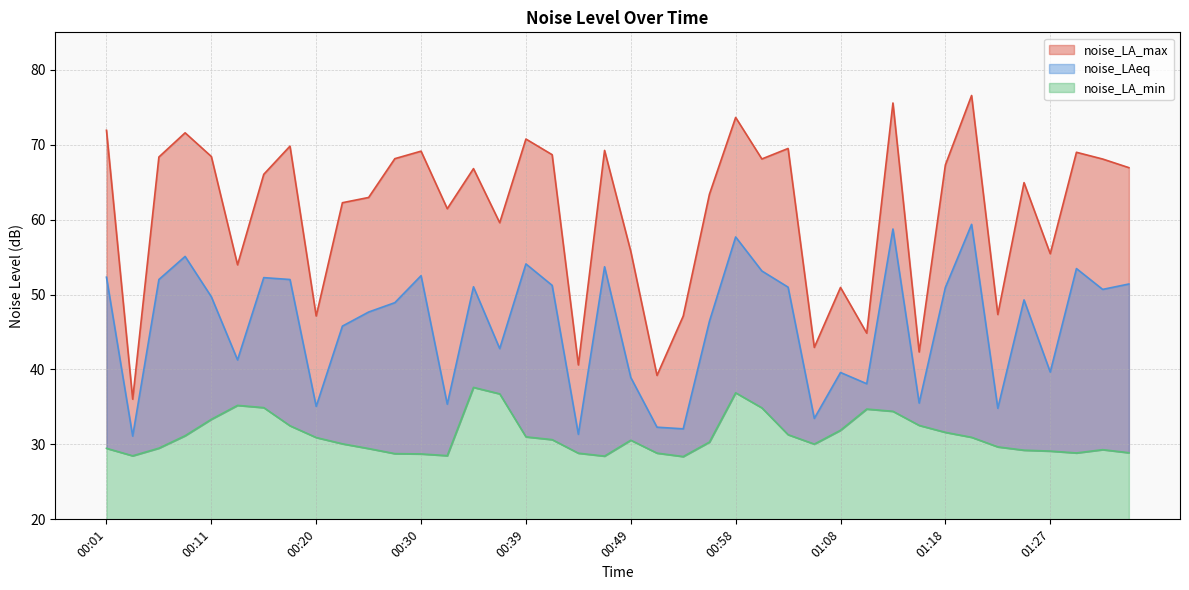

Reading right to left, transcribe all the data shown in this chart.

noise_LA_max: 01:35=66.9	01:32=68.1	01:30=69.0	01:27=55.5	01:25=64.9	01:23=47.3	01:20=76.6	01:18=67.3	01:15=42.3	01:13=75.6	01:10=44.9	01:08=51.0	01:06=43.0	01:03=69.5	01:01=68.1	00:58=73.6	00:56=63.4	00:54=47.1	00:51=39.2	00:49=55.8	00:47=69.2	00:44=40.6	00:42=68.7	00:39=70.8	00:37=59.6	00:35=66.8	00:32=61.5	00:30=69.1	00:28=68.1	00:25=63.0	00:23=62.3	00:20=47.1	00:18=69.8	00:16=66.0	00:13=54.0	00:11=68.4	00:09=71.6	00:06=68.4	00:04=36.0	00:01=71.9
noise_LAeq: 01:35=51.4	01:32=50.7	01:30=53.5	01:27=39.7	01:25=49.3	01:23=34.8	01:20=59.4	01:18=51.0	01:15=35.5	01:13=58.8	01:10=38.1	01:08=39.6	01:06=33.5	01:03=51.0	01:01=53.1	00:58=57.7	00:56=46.4	00:54=32.1	00:51=32.3	00:49=38.9	00:47=53.7	00:44=31.4	00:42=51.2	00:39=54.1	00:37=42.8	00:35=51.0	00:32=35.4	00:30=52.5	00:28=48.9	00:25=47.7	00:23=45.8	00:20=35.1	00:18=52.0	00:16=52.3	00:13=41.3	00:11=49.7	00:09=55.1	00:06=52.0	00:04=31.1	00:01=52.3
noise_LA_min: 01:35=28.9	01:32=29.3	01:30=28.9	01:27=29.1	01:25=29.2	01:23=29.7	01:20=30.9	01:18=31.6	01:15=32.5	01:13=34.4	01:10=34.7	01:08=31.9	01:06=30.0	01:03=31.3	01:01=34.9	00:58=36.9	00:56=30.3	00:54=28.4	00:51=28.8	00:49=30.6	00:47=28.4	00:44=28.8	00:42=30.6	00:39=31.0	00:37=36.8	00:35=37.6	00:32=28.5	00:30=28.7	00:28=28.8	00:25=29.4	00:23=30.1	00:20=30.9	00:18=32.5	00:16=34.9	00:13=35.2	00:11=33.4	00:09=31.2	00:06=29.5	00:04=28.5	00:01=29.5